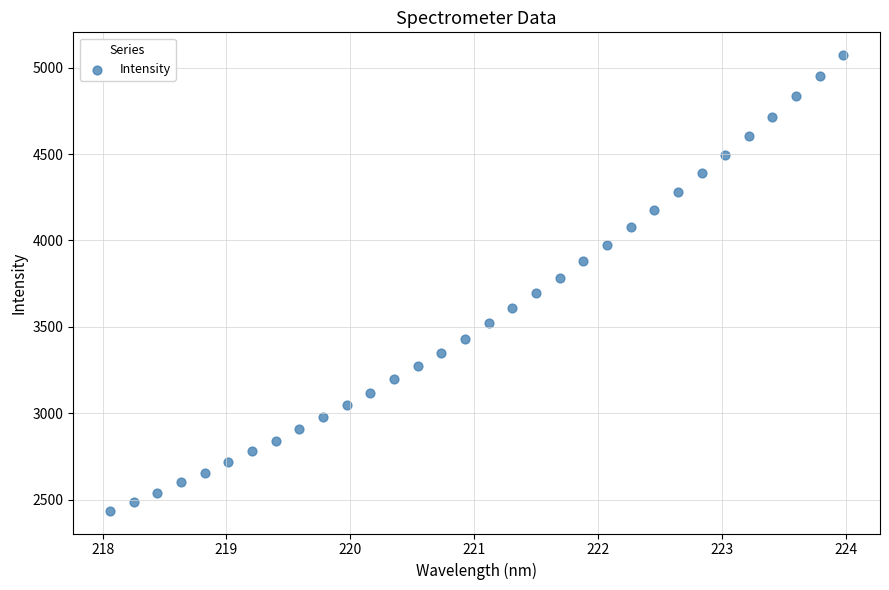

What Y value in the scatter plot is closest to 3754?

3783.5